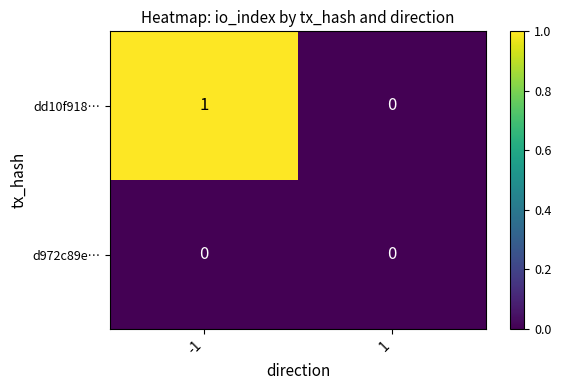

Rank the series by their maximum value, from highest to lowest.

dd10f918…, d972c89e…